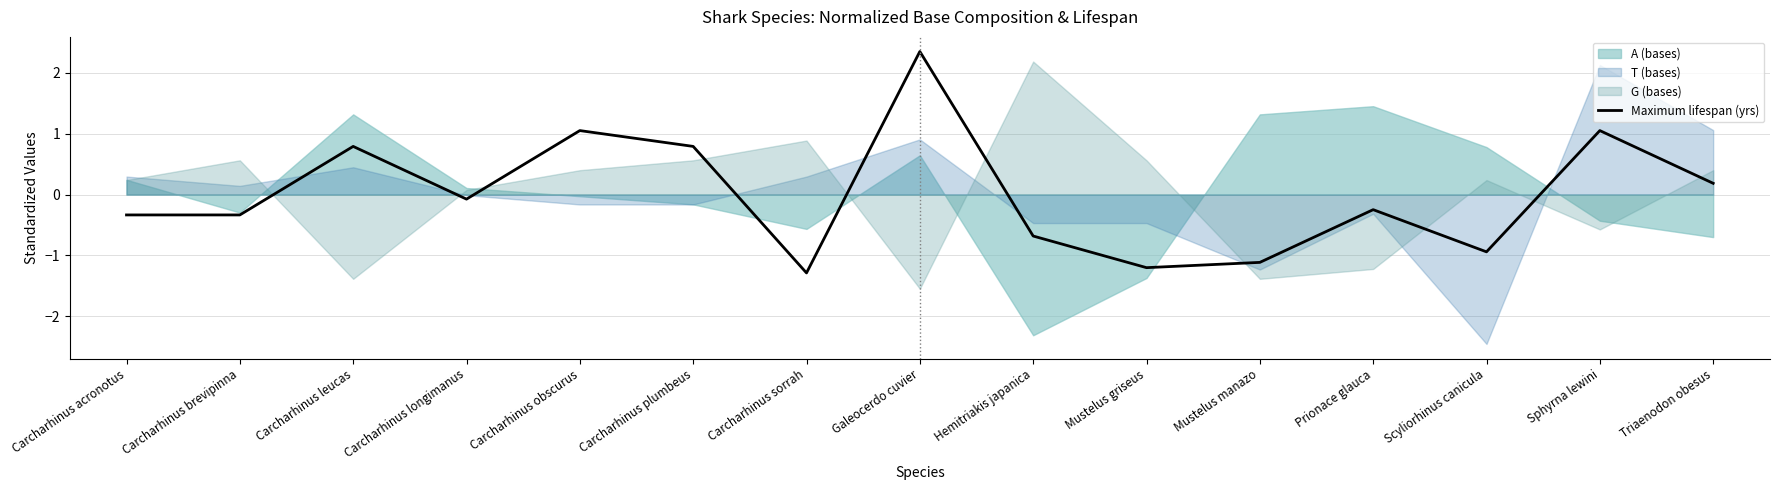

How many interior local valleys (lower than both neighbors) does the data have?

4